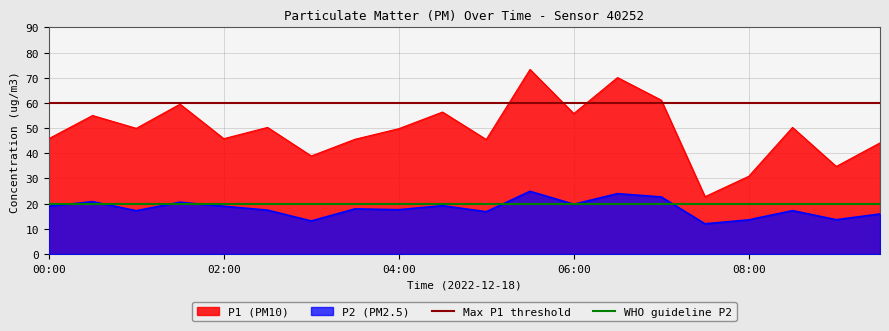

How many lines are shown in the chart?

2